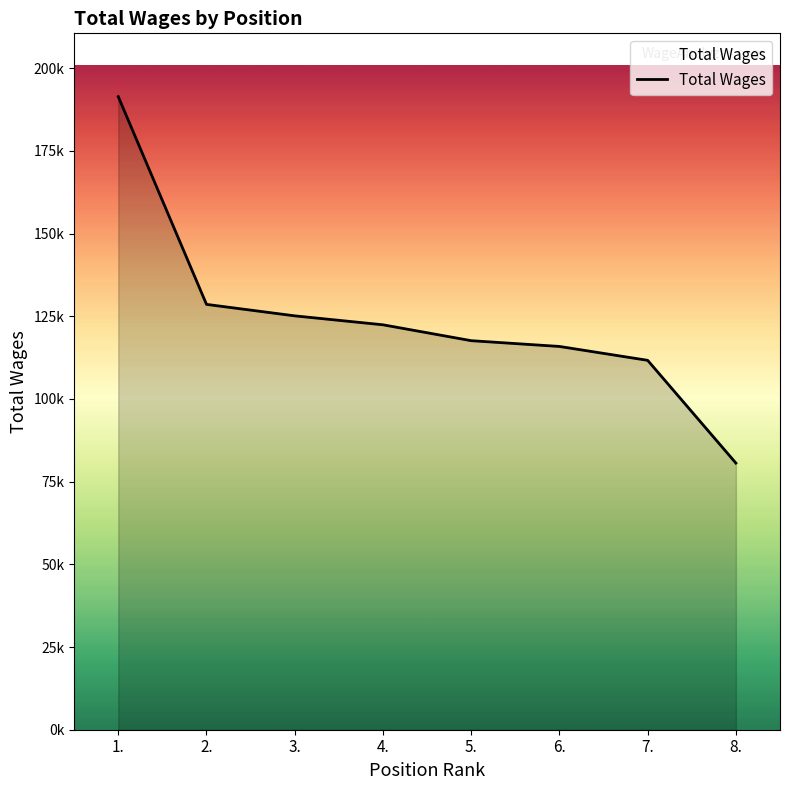

Does the chart display data point markers on the line(s)?

No